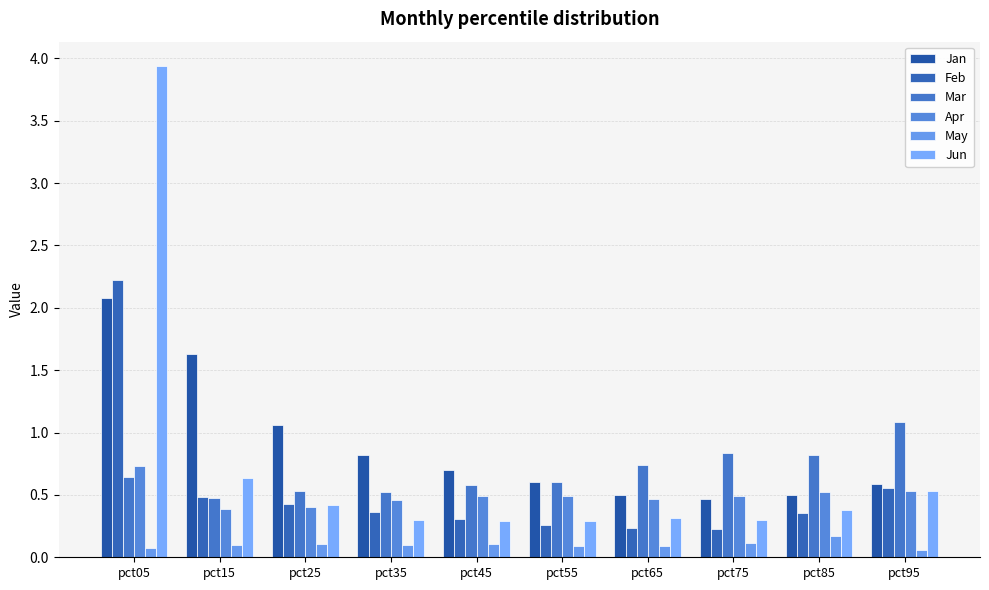

What is the sum of all Apr values?

5.0